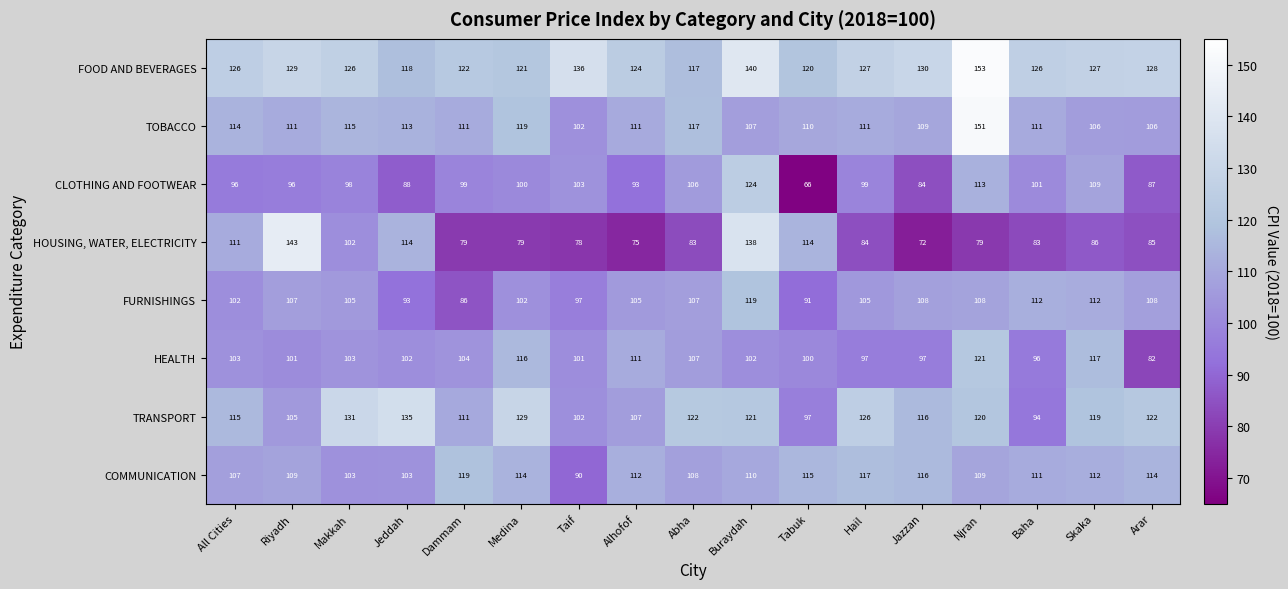

At which label does COMMUNICATION first exceed 111?

Dammam